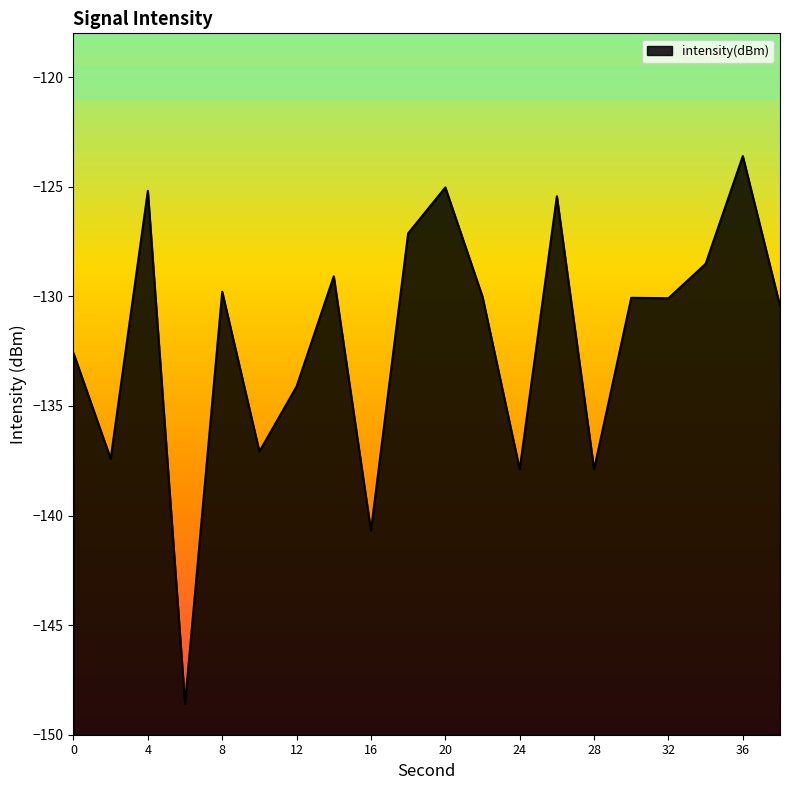

Rank the categories by value from highest to lowest.

36, 20, 4, 26, 18, 34, 14, 8, 22, 30, 32, 38, 0, 12, 10, 2, 24, 28, 16, 6